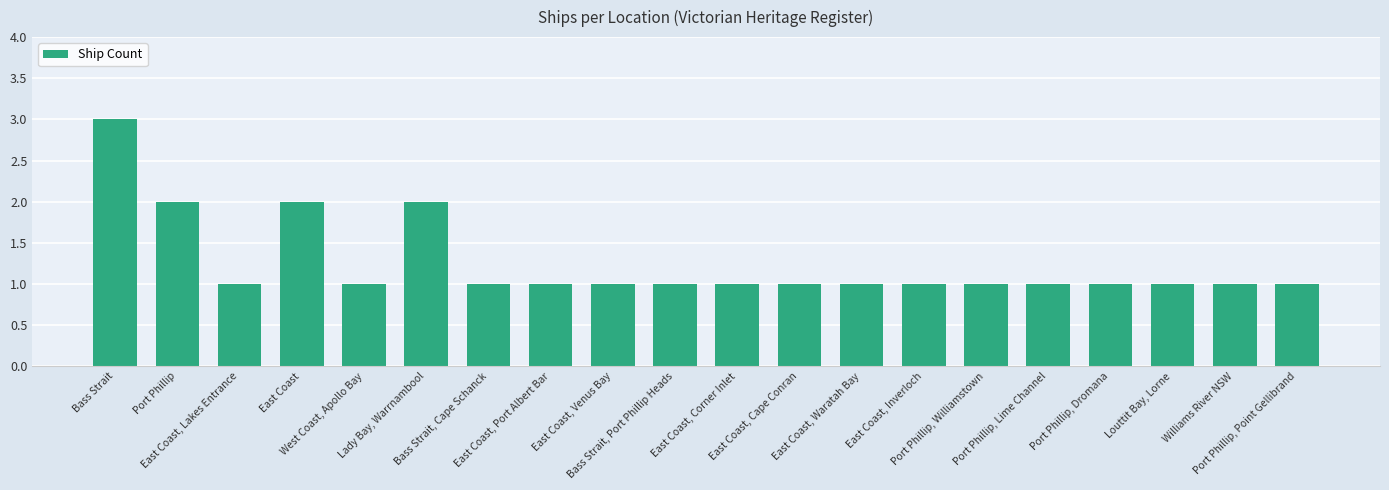

What is the maximum value shown in the chart?

3